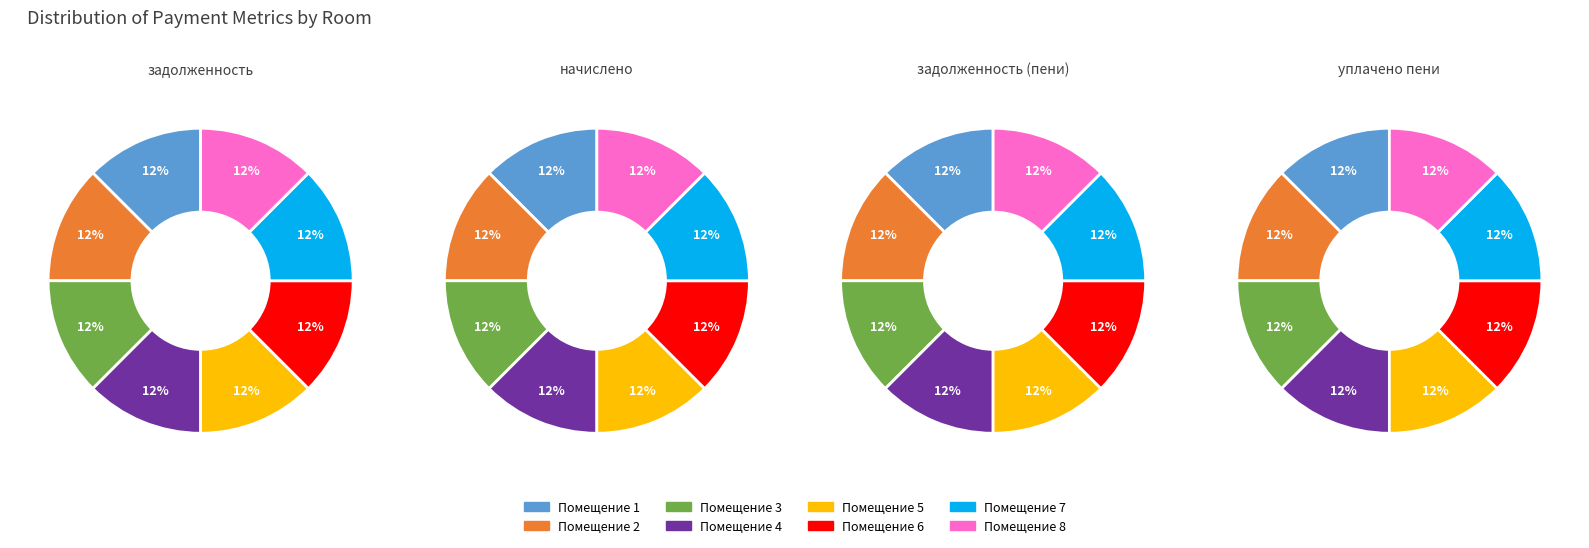

Does 8 account for over 50% of the chart?

No